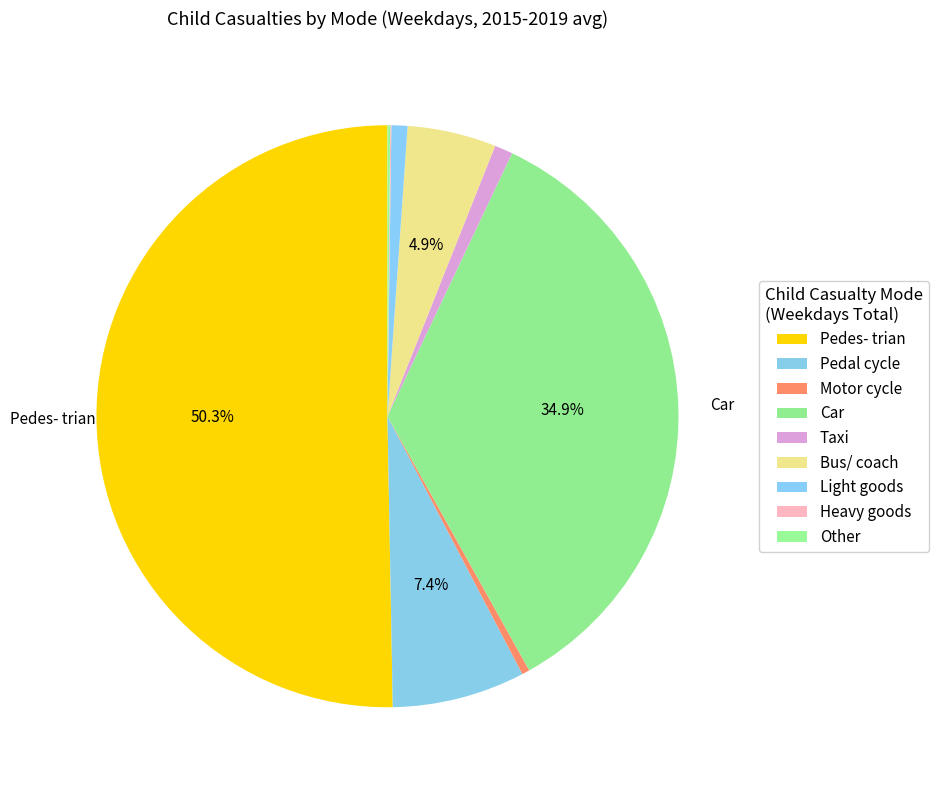

To the nearest percent, what is the combined percentage of Other and Pedes- trian?

50%